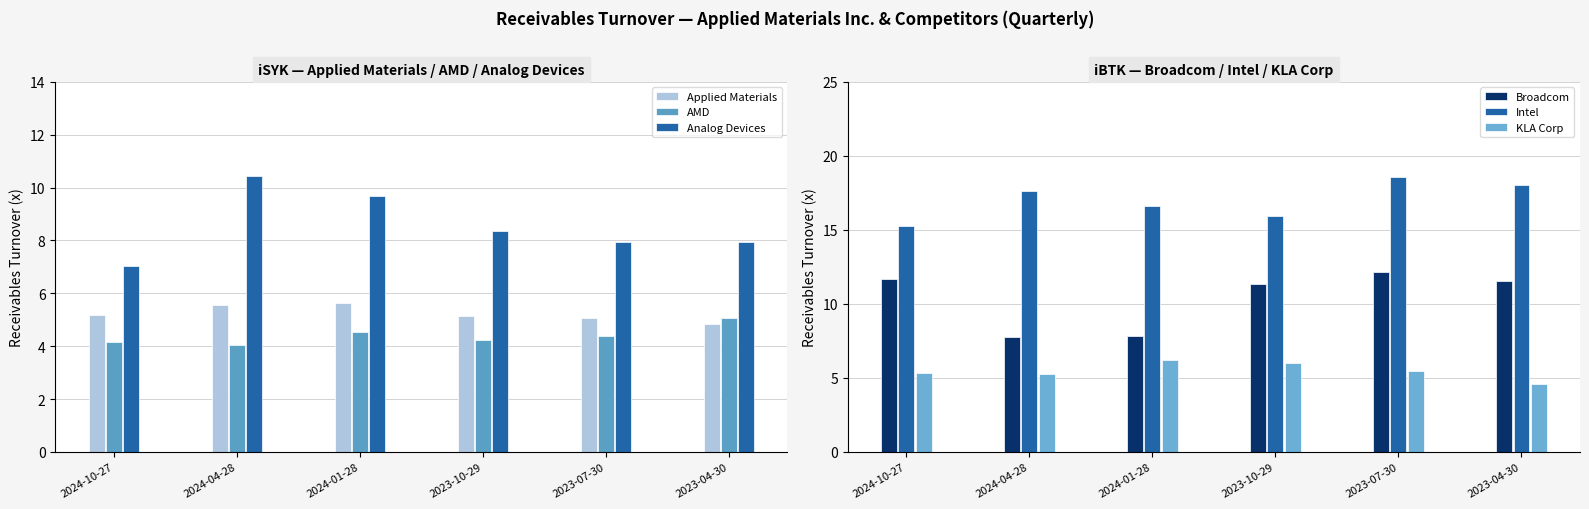

How many values in the Analog Devices series are below 8?

3